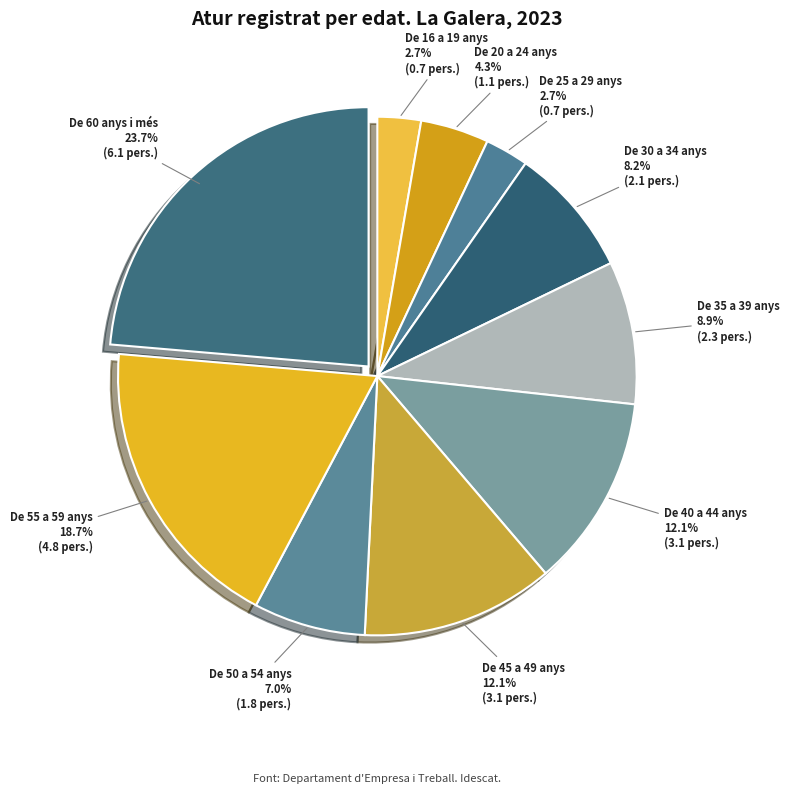

Which category has the biggest portion of the pie?

De 60 anys i més